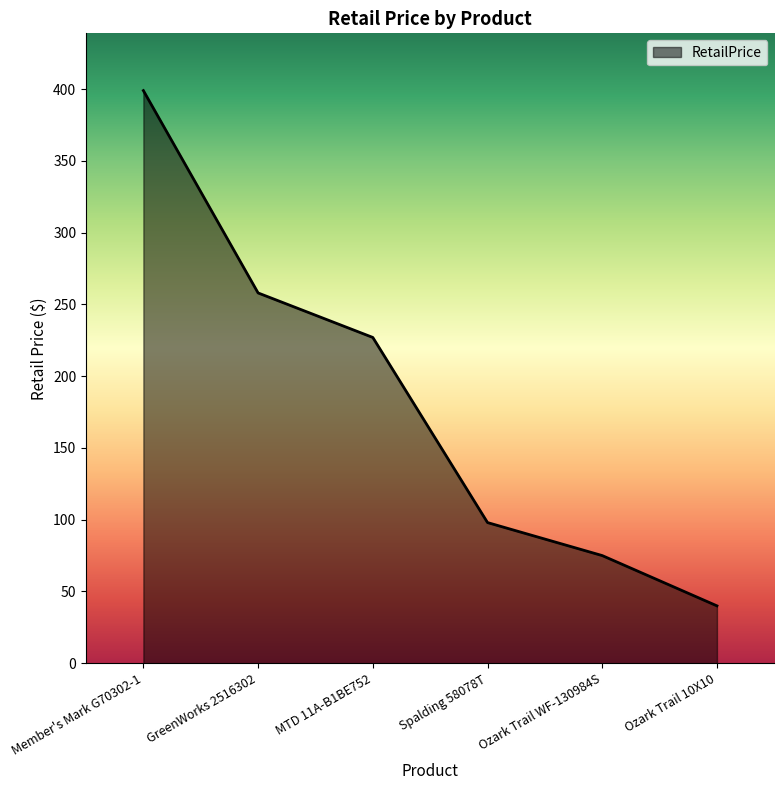

What position from the right is Ozark Trail WF-130984S?

2